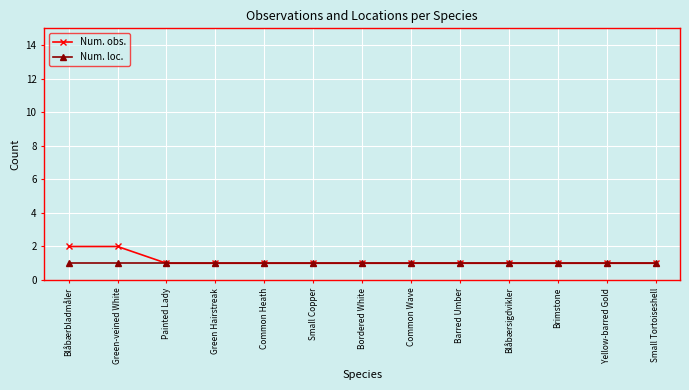

Which series has the largest range (max minus min)?

Num. obs.